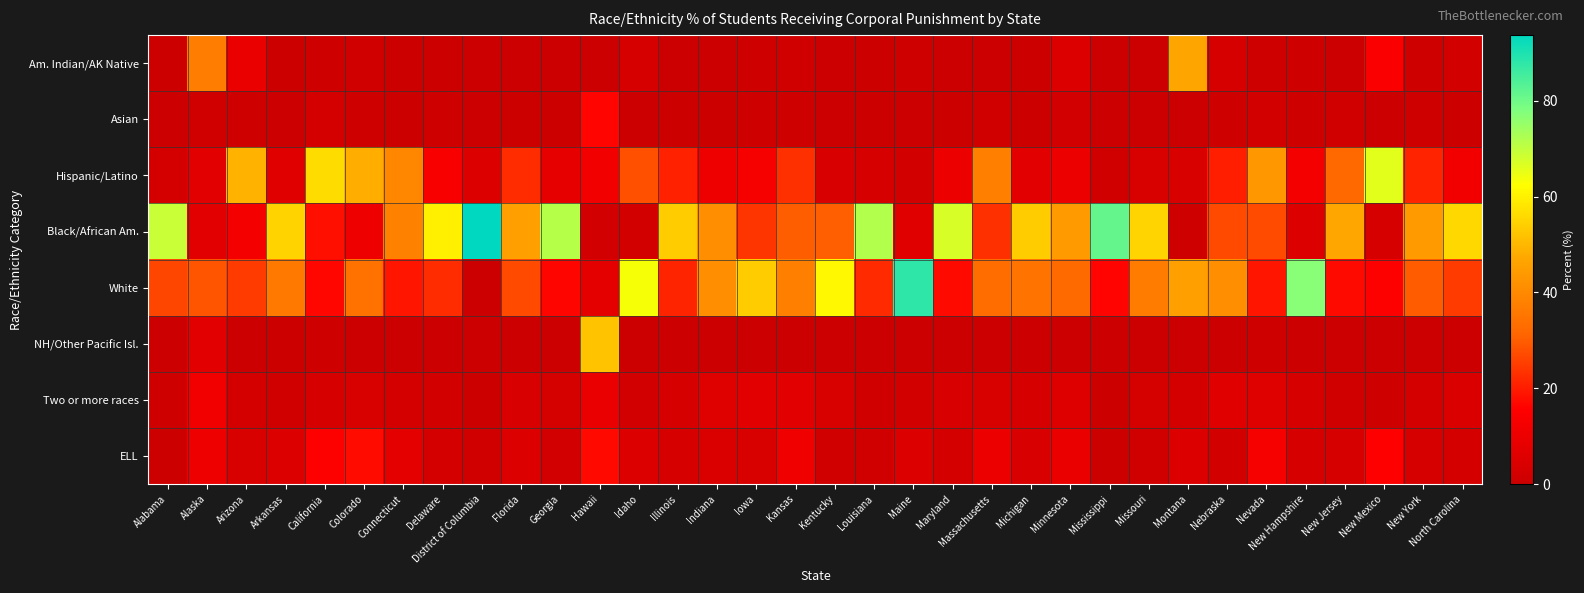

Reading right to left, what are all the values shown in this chart?

Am. Indian/AK Native: North Carolina=2.3	New York=0.8	New Mexico=14.1	New Jersey=0.1	New Hampshire=0.8	Nevada=0.9	Nebraska=3.4	Montana=46.8	Missouri=0.3	Mississippi=0.2	Minnesota=5.1	Michigan=0.7	Massachusetts=0.3	Maryland=0.3	Maine=1.0	Louisiana=0.5	Kentucky=0.1	Kansas=1.4	Iowa=0.9	Indiana=0.2	Illinois=0.2	Idaho=3.7	Hawaii=0.3	Georgia=0.1	Florida=0.3	District of Columbia=0.1	Delaware=0.4	Connecticut=0.5	Colorado=1.4	California=1.2	Arkansas=0.4	Arizona=9.6	Alaska=37.0	Alabama=0.6
Asian: North Carolina=0.5	New York=1.3	New Mexico=0.4	New Jersey=1.8	New Hampshire=1.0	Nevada=2.3	Nebraska=0.9	Montana=0.0	Missouri=0.3	Mississippi=0.1	Minnesota=2.1	Michigan=0.5	Massachusetts=1.4	Maryland=0.7	Maine=0.0	Louisiana=0.4	Kentucky=0.3	Kansas=0.9	Iowa=1.0	Indiana=0.4	Illinois=0.6	Idaho=0.1	Hawaii=16.4	Georgia=0.5	Florida=0.5	District of Columbia=0.2	Delaware=0.8	Connecticut=0.5	Colorado=0.8	California=2.8	Arkansas=0.2	Arizona=0.8	Alaska=1.4	Alabama=0.3
Hispanic/Latino: North Carolina=12.0	New York=21.2	New Mexico=66.0	New Jersey=32.0	New Hampshire=12.3	Nevada=43.6	Nebraska=20.4	Montana=4.2	Missouri=4.4	Mississippi=1.5	Minnesota=10.4	Michigan=7.2	Massachusetts=37.5	Maryland=10.4	Maine=2.4	Louisiana=3.6	Kentucky=3.9	Kansas=23.2	Iowa=13.4	Indiana=10.9	Illinois=20.7	Idaho=27.9	Hawaii=11.7	Georgia=8.5	Florida=22.4	District of Columbia=5.1	Delaware=13.7	Connecticut=39.4	Colorado=48.4	California=56.5	Arkansas=6.7	Arizona=49.1	Alaska=7.0	Alabama=2.6
Black/African Am.: North Carolina=55.7	New York=44.4	New Mexico=3.2	New Jersey=46.9	New Hampshire=5.5	Nevada=27.2	Nebraska=26.9	Montana=0.8	Missouri=55.0	Mississippi=81.4	Minnesota=44.4	Michigan=53.5	Massachusetts=23.2	Maryland=67.2	Maine=6.3	Louisiana=71.9	Kentucky=30.3	Kansas=30.1	Iowa=23.9	Indiana=41.0	Illinois=53.6	Idaho=2.4	Hawaii=2.2	Georgia=71.2	Florida=45.7	District of Columbia=93.7	Delaware=59.9	Connecticut=37.9	Colorado=10.5	California=18.0	Arkansas=54.9	Arizona=12.4	Alaska=7.2	Alabama=69.1
White: North Carolina=24.8	New York=29.7	New Mexico=15.1	New Jersey=17.3	New Hampshire=76.9	Nevada=18.9	Nebraska=41.4	Montana=45.5	Missouri=36.8	Mississippi=16.3	Minnesota=32.3	Michigan=34.5	Massachusetts=33.2	Maryland=17.3	Maine=87.9	Louisiana=22.3	Kentucky=61.1	Kansas=37.3	Iowa=53.4	Indiana=41.2	Illinois=21.3	Idaho=63.5	Hawaii=7.9	Georgia=16.5	Florida=27.0	District of Columbia=0.3	Delaware=22.5	Connecticut=18.8	Colorado=34.3	California=16.8	Arkansas=35.8	Arizona=24.9	Alaska=28.6	Alabama=26.5
NH/Other Pacific Isl.: North Carolina=0.1	New York=0.1	New Mexico=0.1	New Jersey=0.2	New Hampshire=0.0	Nevada=1.2	Nebraska=0.3	Montana=0.0	Missouri=0.2	Mississippi=0.0	Minnesota=0.0	Michigan=0.0	Massachusetts=0.1	Maryland=0.1	Maine=0.0	Louisiana=0.0	Kentucky=0.0	Kansas=0.1	Iowa=0.3	Indiana=0.1	Illinois=0.1	Idaho=0.3	Hawaii=52.1	Georgia=0.1	Florida=0.1	District of Columbia=0.1	Delaware=0.2	Connecticut=0.1	Colorado=0.2	California=0.9	Arkansas=0.5	Arizona=0.4	Alaska=6.8	Alabama=0.1
Two or more races: North Carolina=4.6	New York=2.6	New Mexico=1.2	New Jersey=1.6	New Hampshire=3.5	Nevada=6.0	Nebraska=6.7	Montana=2.7	Missouri=3.0	Mississippi=0.4	Minnesota=5.8	Michigan=3.5	Massachusetts=4.3	Maryland=4.0	Maine=2.4	Louisiana=1.3	Kentucky=4.2	Kansas=6.9	Iowa=7.1	Indiana=6.1	Illinois=3.4	Idaho=2.2	Hawaii=9.4	Georgia=2.9	Florida=3.9	District of Columbia=0.5	Delaware=2.5	Connecticut=2.7	Colorado=4.3	California=3.7	Arkansas=1.5	Arizona=2.9	Alaska=12.0	Alabama=0.8
ELL: North Carolina=2.7	New York=3.5	New Mexico=15.4	New Jersey=3.4	New Hampshire=3.3	Nevada=13.3	Nebraska=2.3	Montana=5.3	Missouri=2.0	Mississippi=0.6	Minnesota=9.9	Michigan=3.9	Massachusetts=10.3	Maryland=2.8	Maine=5.3	Louisiana=1.4	Kentucky=1.4	Kansas=11.6	Iowa=4.0	Indiana=4.4	Illinois=3.3	Idaho=5.5	Hawaii=17.1	Georgia=2.1	Florida=5.3	District of Columbia=1.9	Delaware=2.8	Connecticut=7.8	Colorado=17.4	California=15.2	Arkansas=5.1	Arizona=4.1	Alaska=10.5	Alabama=0.6